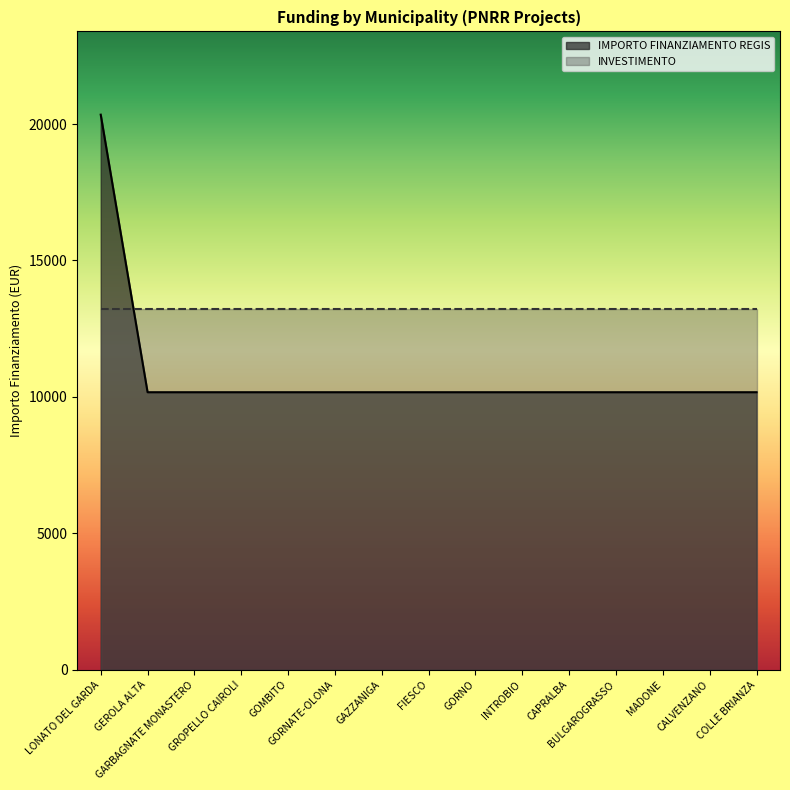

Count the number of data series in this chart.

2